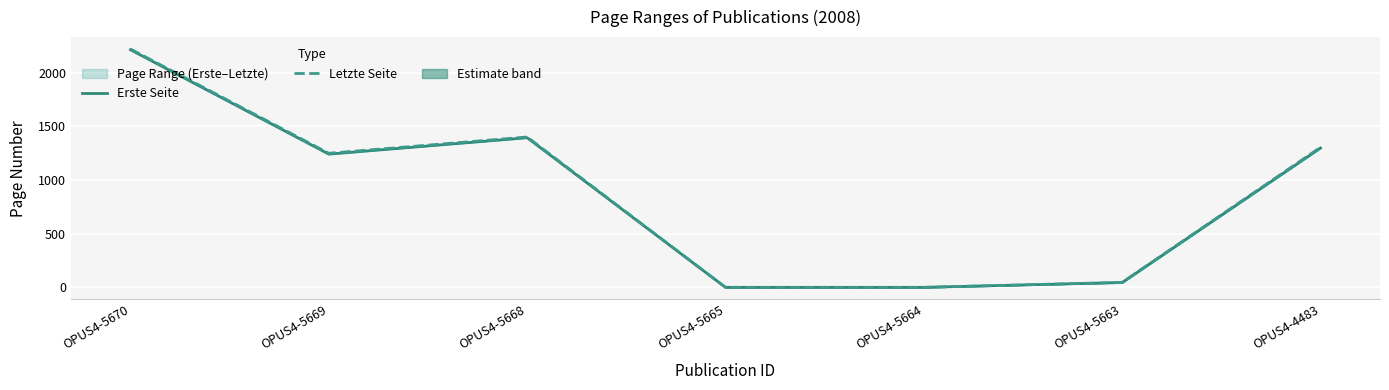

Is it true that Letzte Seite equals 2229 at OPUS4-5669?

False